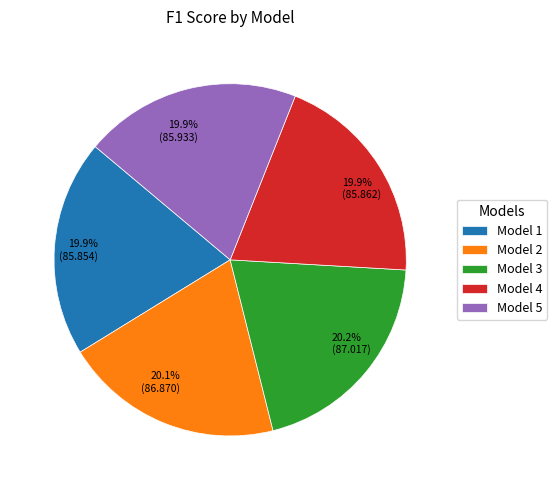

Count the number of slices in the pie.

5